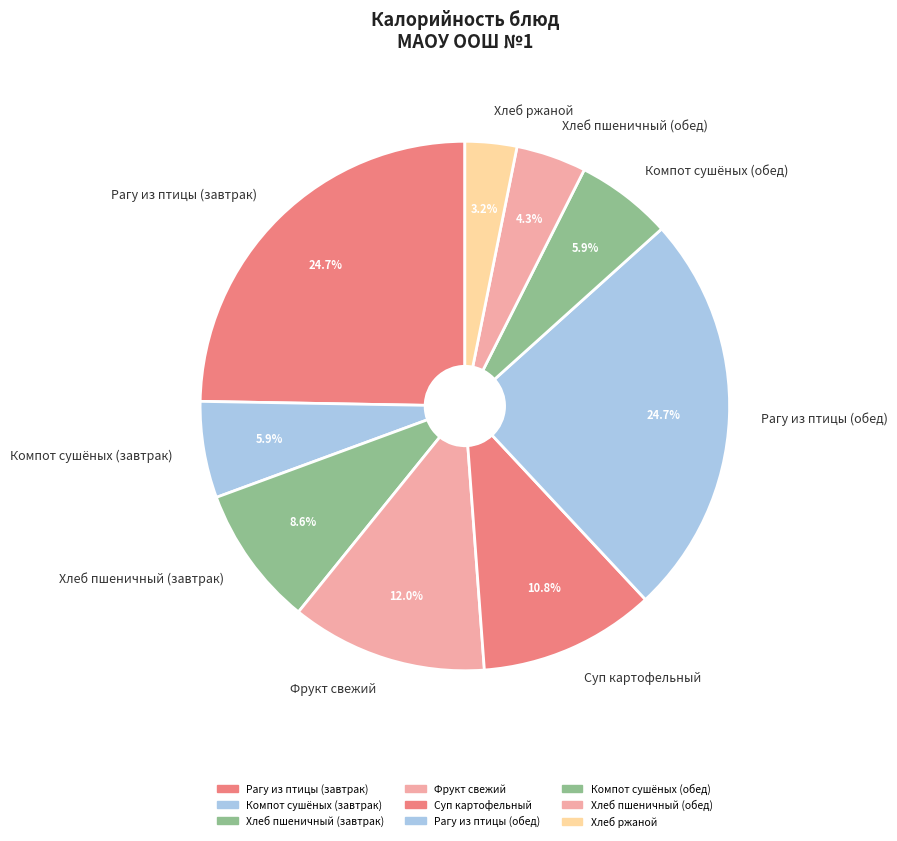

Between Суп картофельный and Хлеб ржаной, which is larger?

Суп картофельный